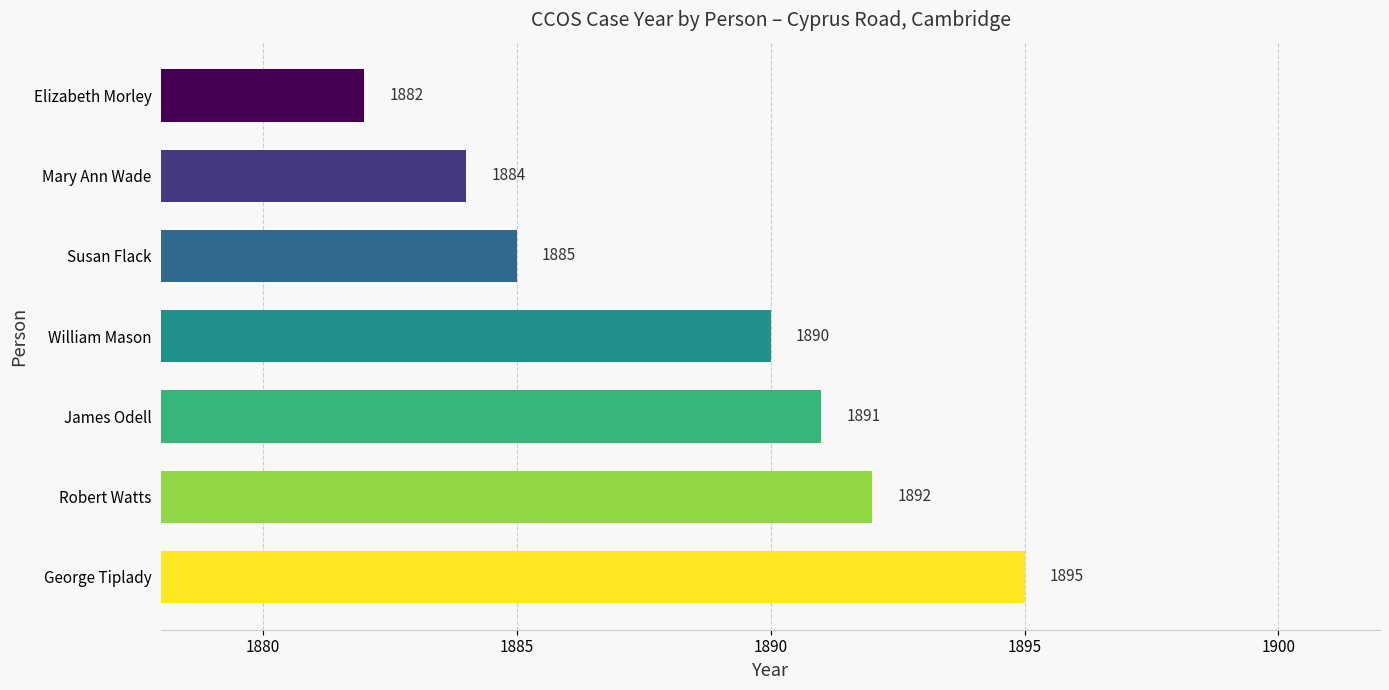

Reading bottom to top, what are all the values shown in this chart?

George Tiplady=1895	Robert Watts=1892	James Odell=1891	William Mason=1890	Susan Flack=1885	Mary Ann Wade=1884	Elizabeth Morley=1882